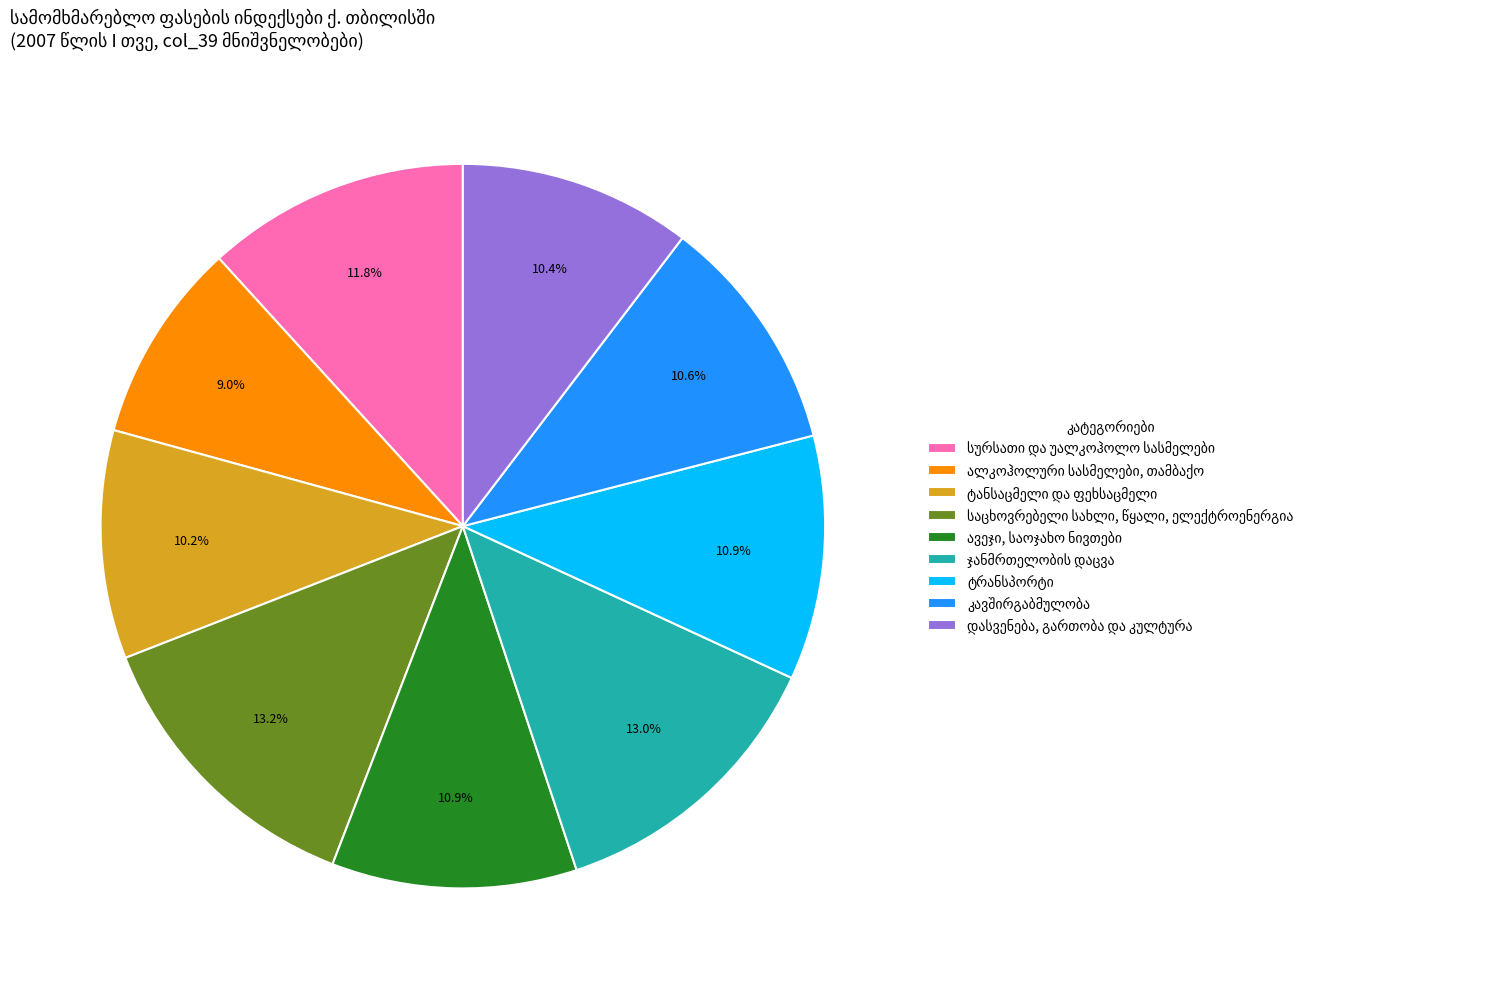

Is there a majority slice in this chart?

No